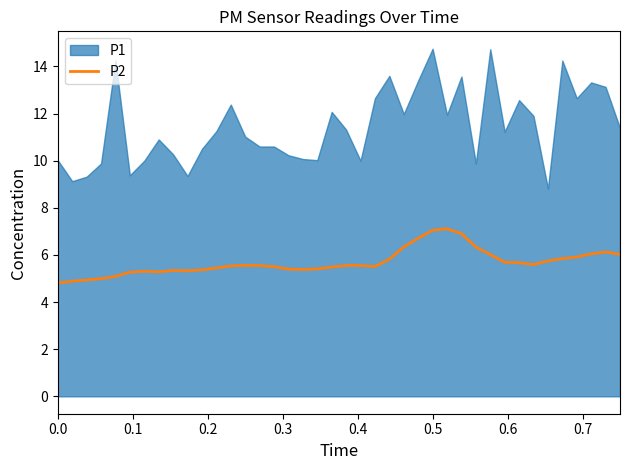

What is the lowest value of the P2 series?

4.8